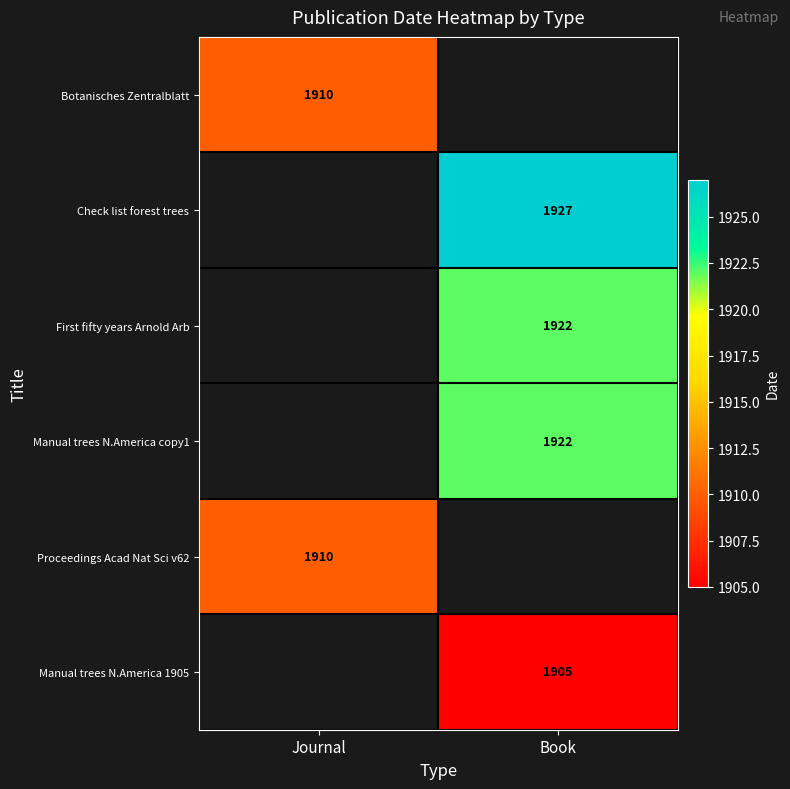

Is it true that Manual trees N.America copy1 equals 3288 at Book?

False